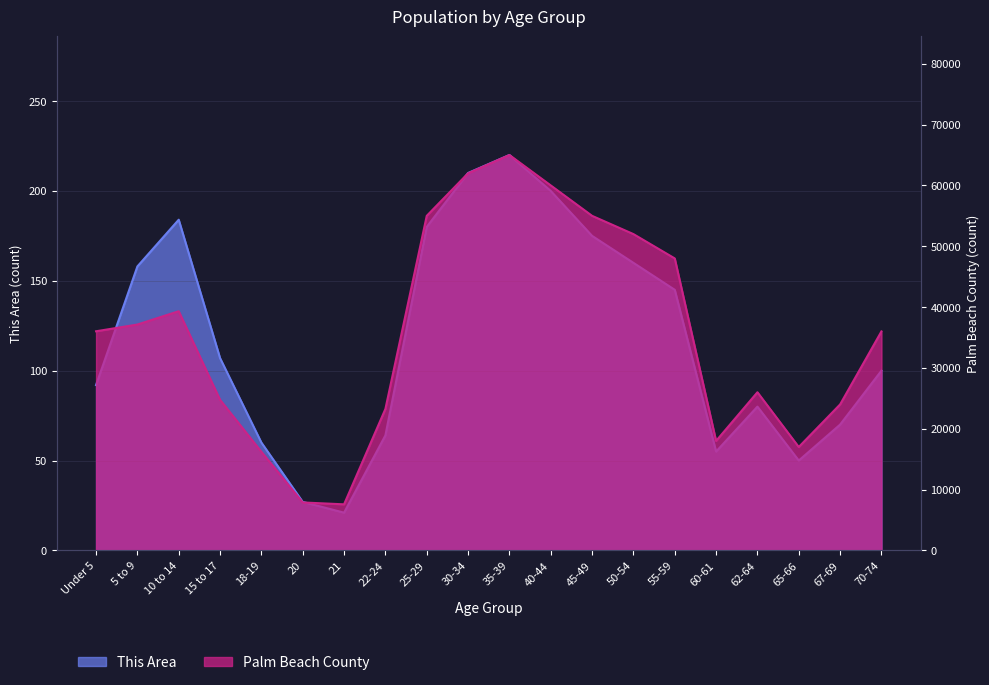

Is the value of This Area at 22-24 greater than the value of Palm Beach County at 30-34?

No